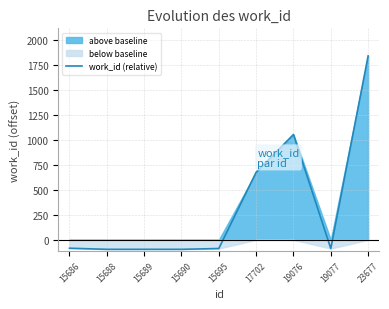

Which category has the highest value in the work_id (relative) series?

23677